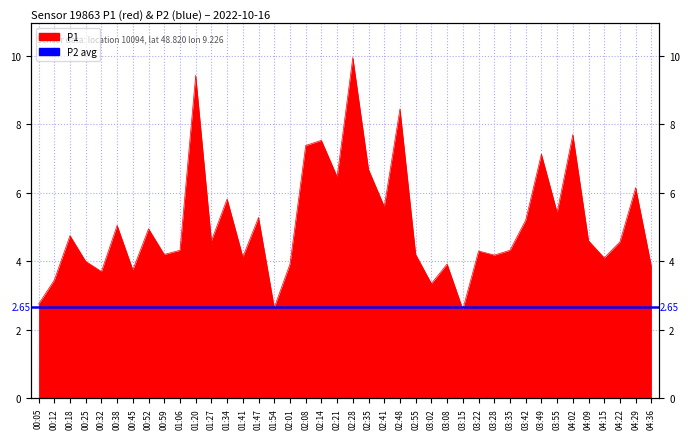

How many lines are shown in the chart?

1